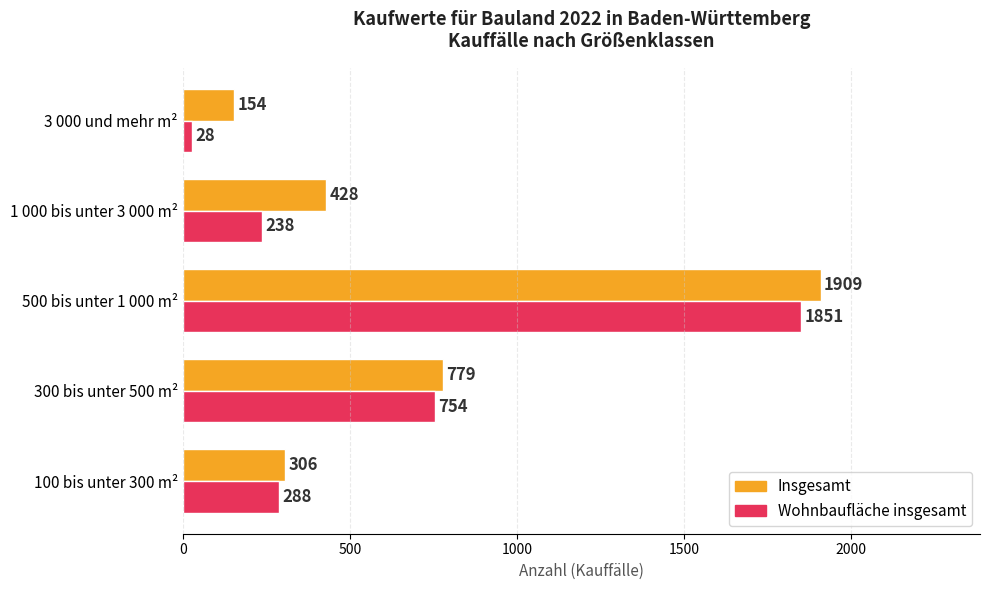

Which series has the widest spread of values?

Wohnbaufläche insgesamt